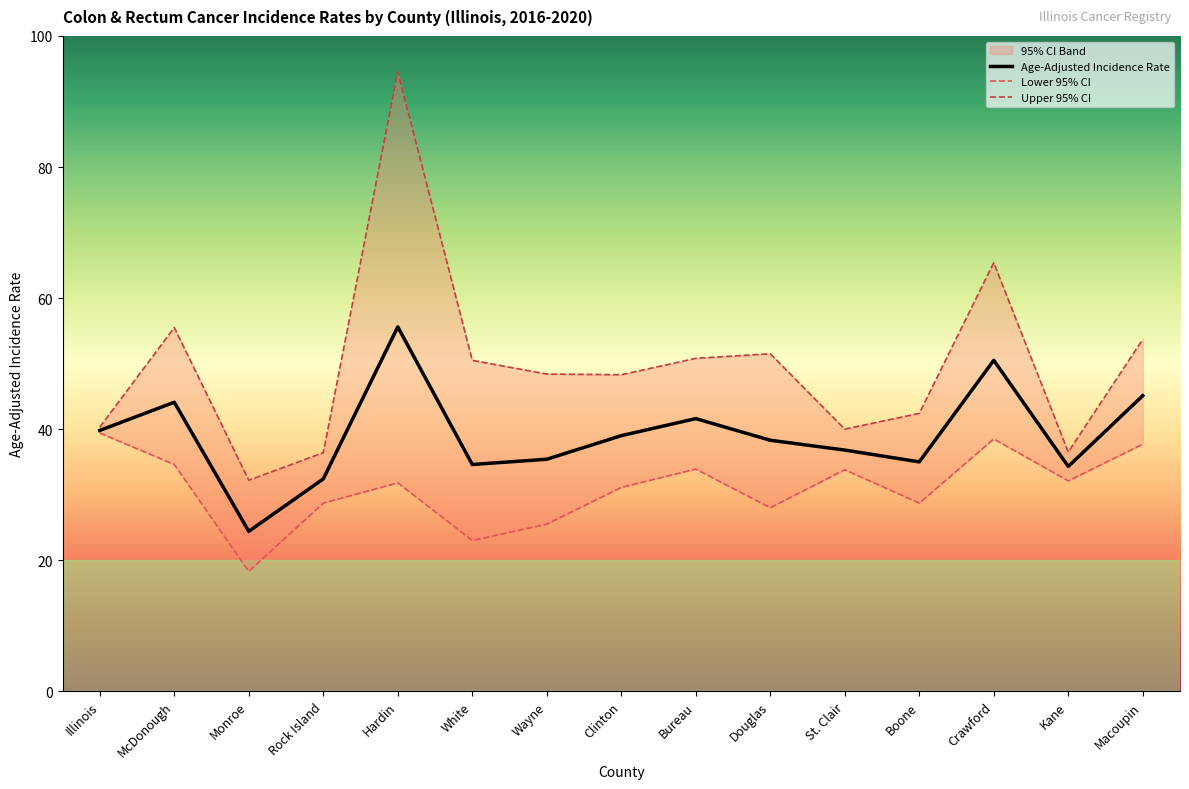

What is the total value across all series at Hardin?

181.9